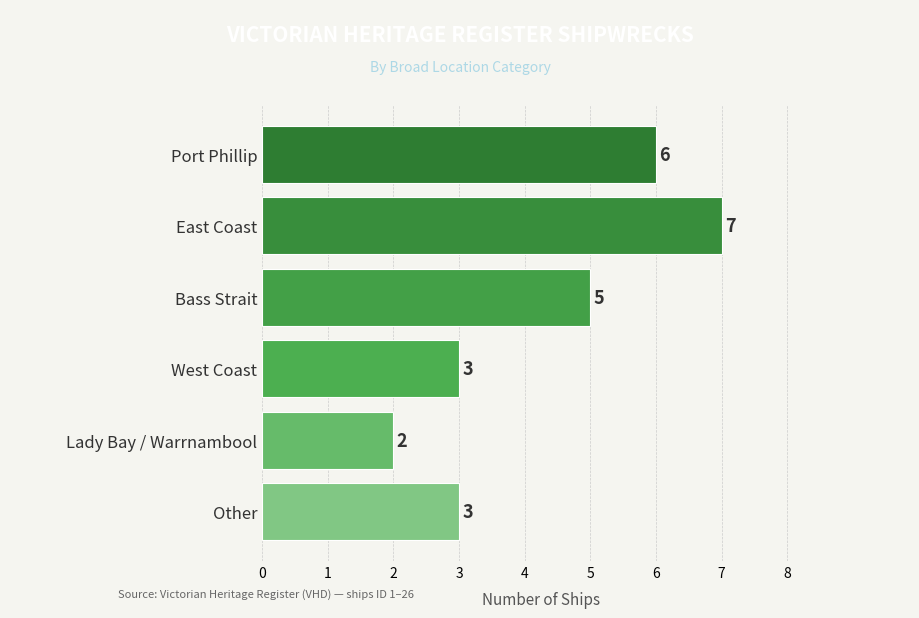

Does the chart contain any negative values?

No